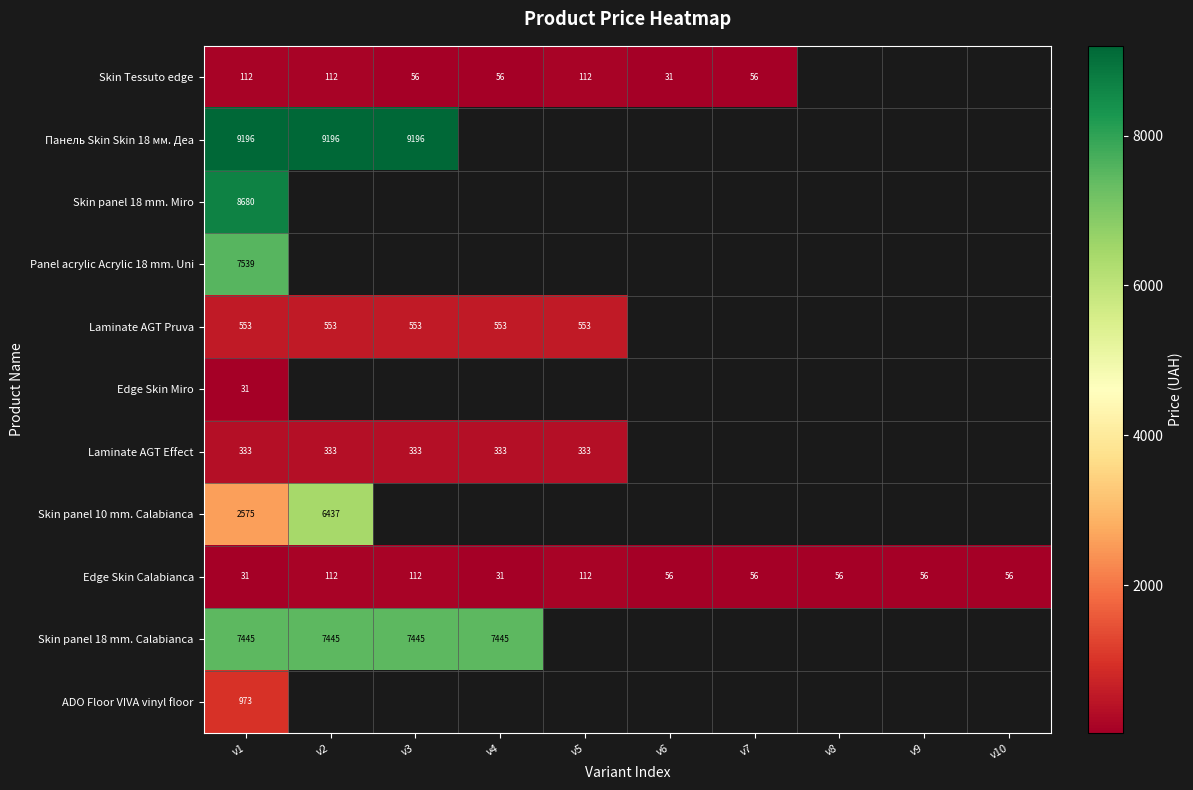

What is the maximum value for Skin panel 18 mm. Calabianca?

7444.6